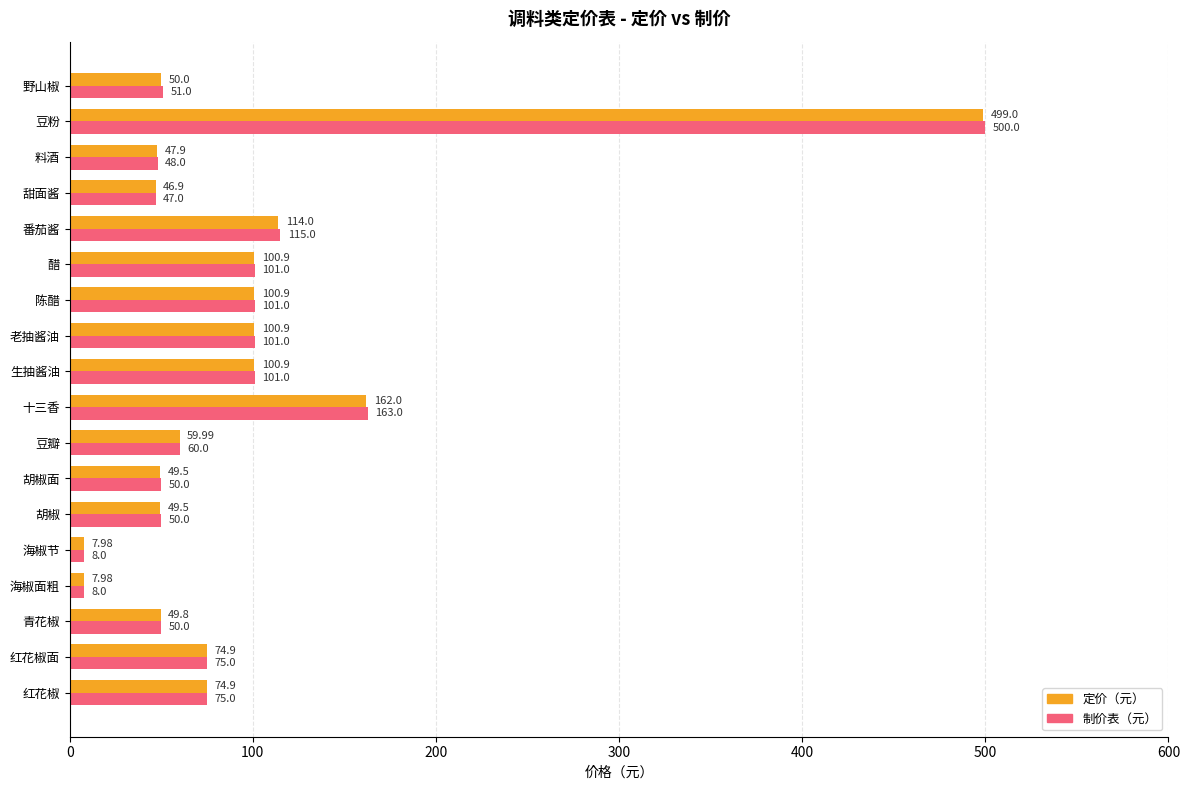

Which series has the largest total across all categories?

制价表（元）